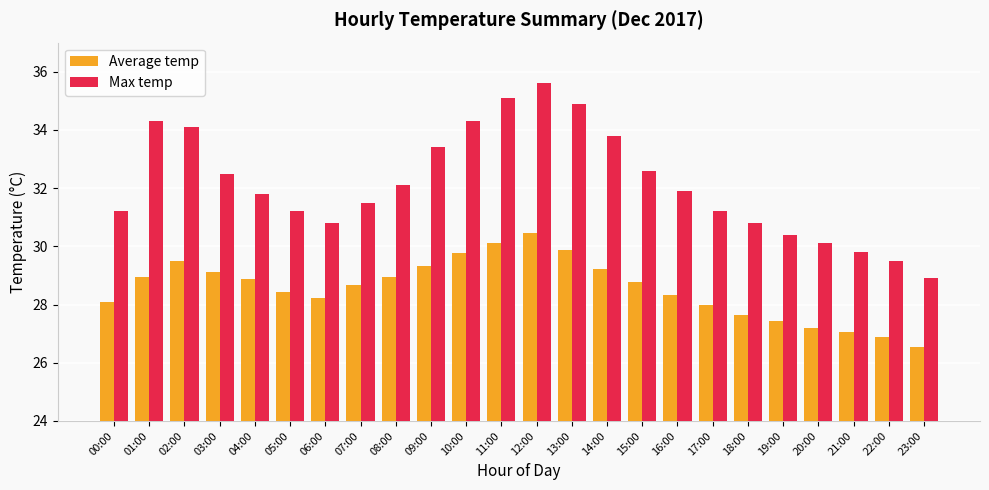

What is the smallest value displayed?

26.5